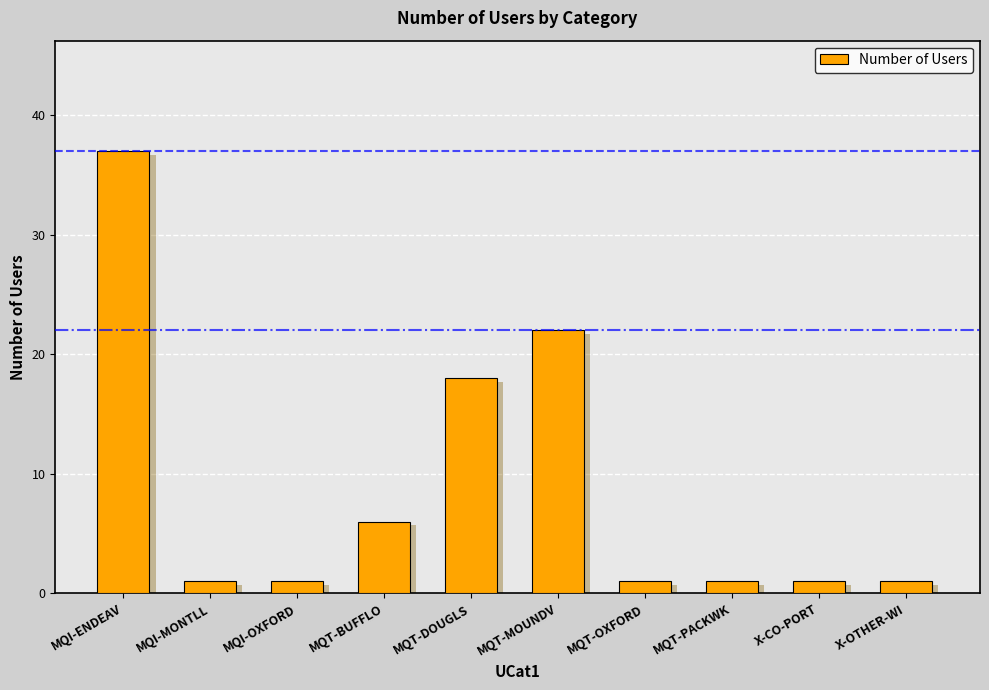

List the labels in order of value, smallest first.

MQI-MONTLL, MQI-OXFORD, MQT-OXFORD, MQT-PACKWK, X-CO-PORT, X-OTHER-WI, MQT-BUFFLO, MQT-DOUGLS, MQT-MOUNDV, MQI-ENDEAV